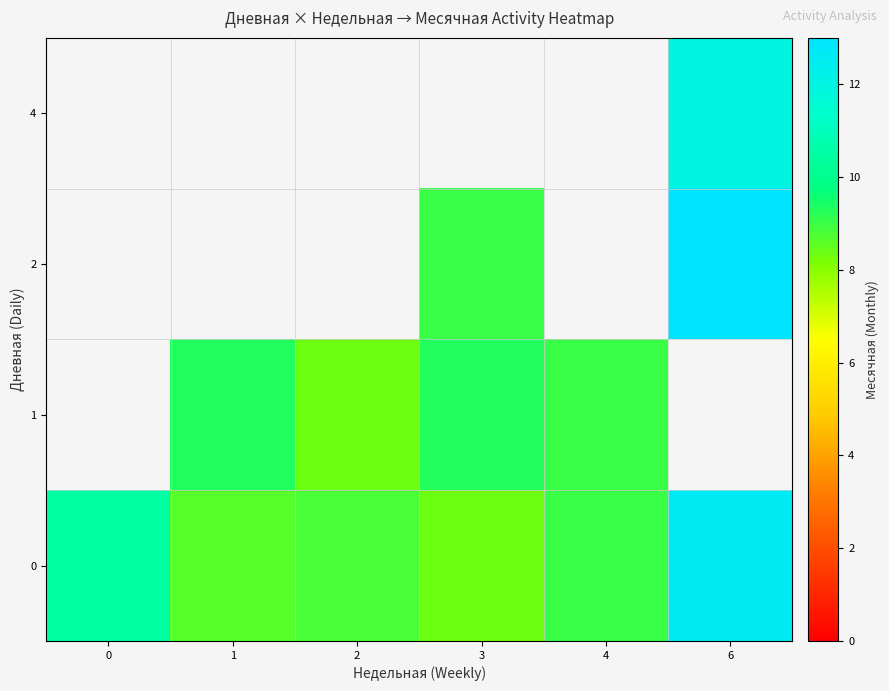

How many data points in 0 are above 9?

2